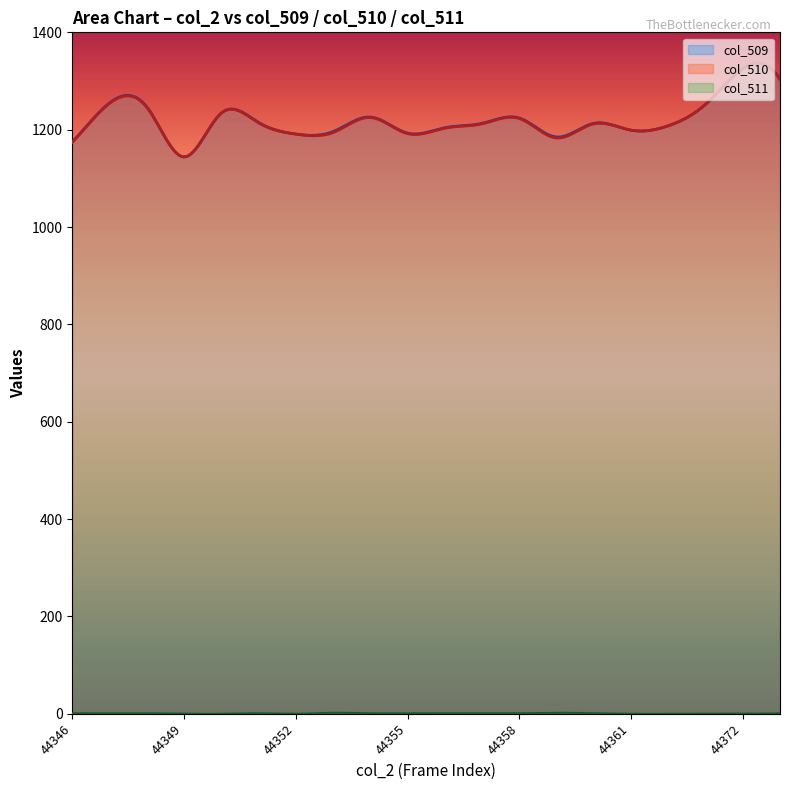

At which category does the chart reach its peak across all series?

44372